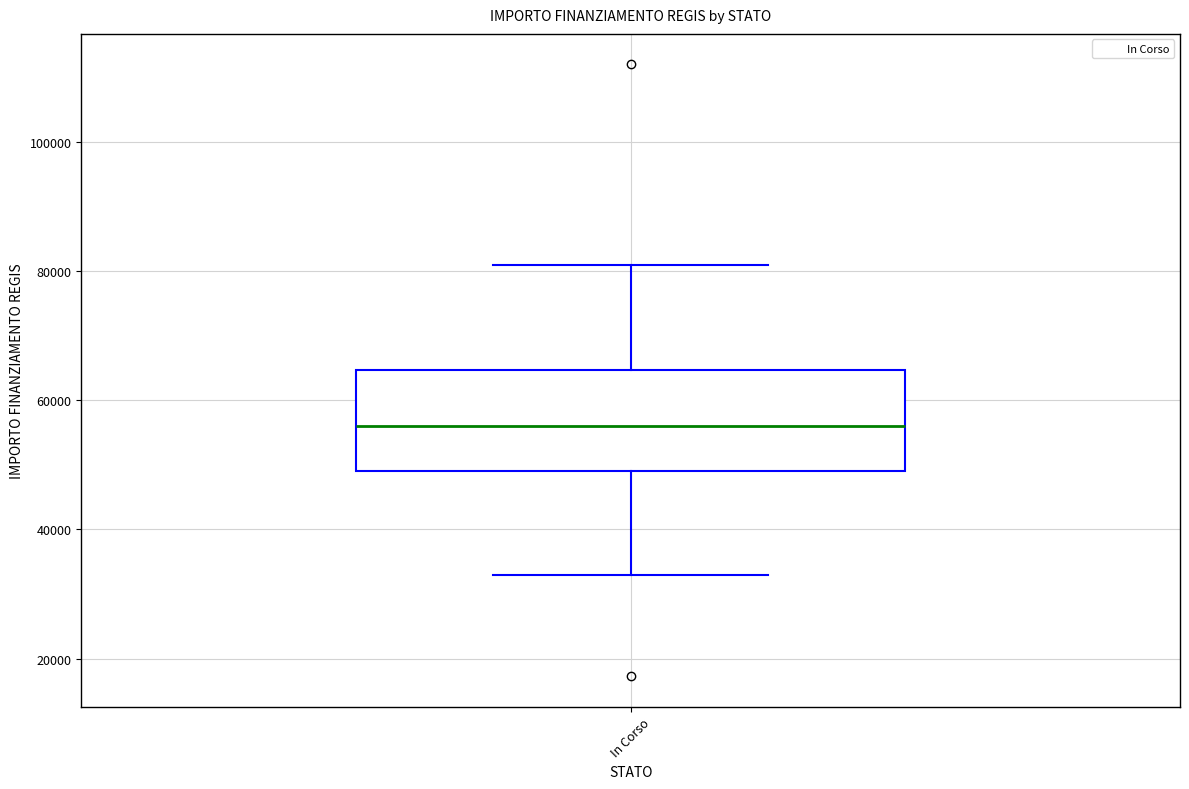

Transcribe this box plot: give where the median line is, the range the box spans, and where the two whiskers end, as read against the y-axis. The values are not printed on the chart, so give them approximately, as read against the axis.

median 56000, box 50000 to 64000, whiskers 32000 to 80000